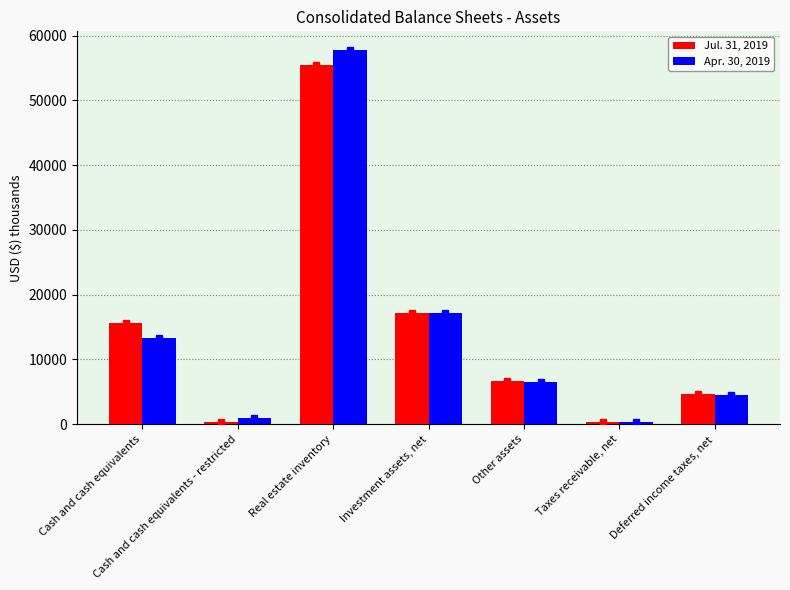

Which category has the highest value across all series?

Real estate inventory